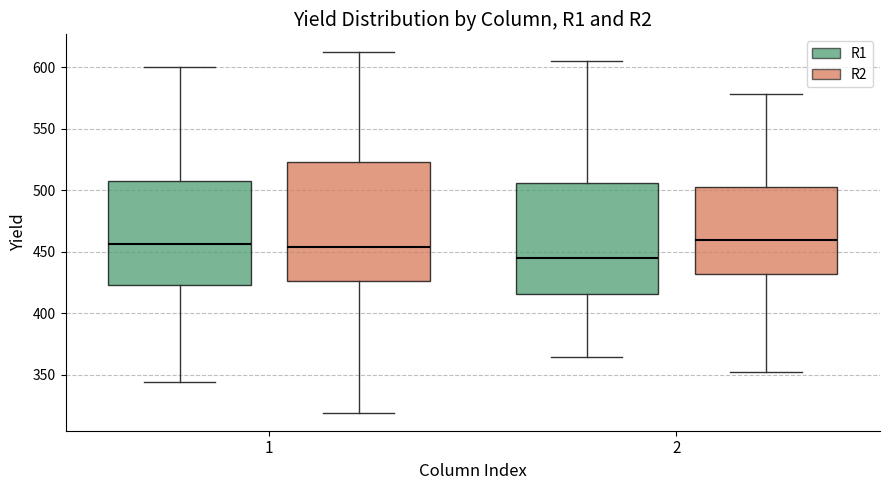

Reading left to right, read every box against the y-axis: the position of its median line, the range the box covers, and the ends of its whiskers. The values are not printed on the chart, so give them approximately, as read against the axis.

1 (R1): median 455, box 425 to 505, whiskers 345 to 600
1 (R2): median 455, box 425 to 525, whiskers 320 to 610
2 (R1): median 445, box 415 to 505, whiskers 365 to 605
2 (R2): median 460, box 430 to 500, whiskers 350 to 580